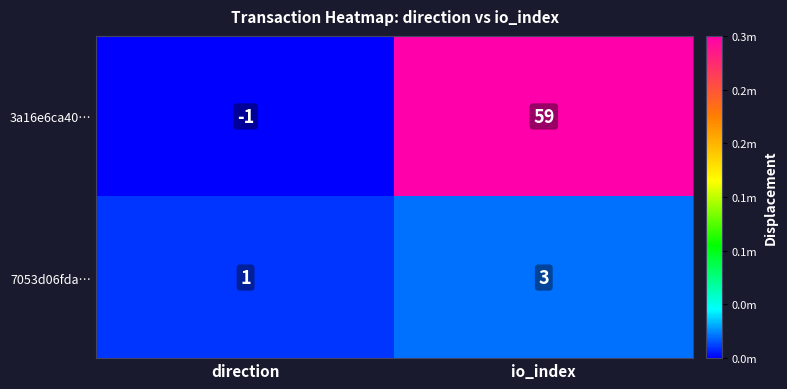

At which label is 3a16e6ca40… closest to 29?

direction